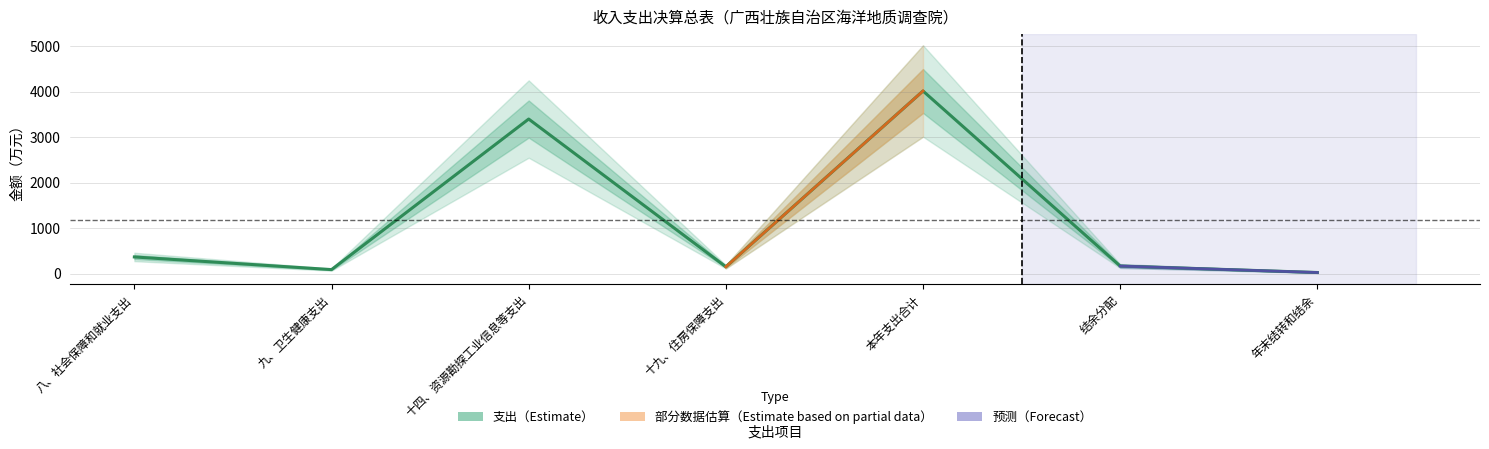

List the labels in order of value, smallest first.

年末结转和结余, 九、卫生健康支出, 十九、住房保障支出, 结余分配, 八、社会保障和就业支出, 十四、资源勘探工业信息等支出, 本年支出合计